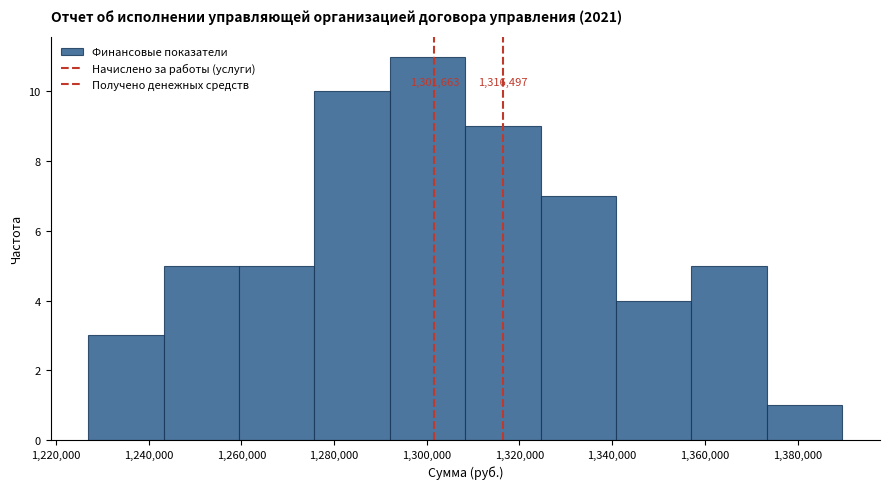

Over which range of the x-axis is the bar tallest?

1292000 to 1308000